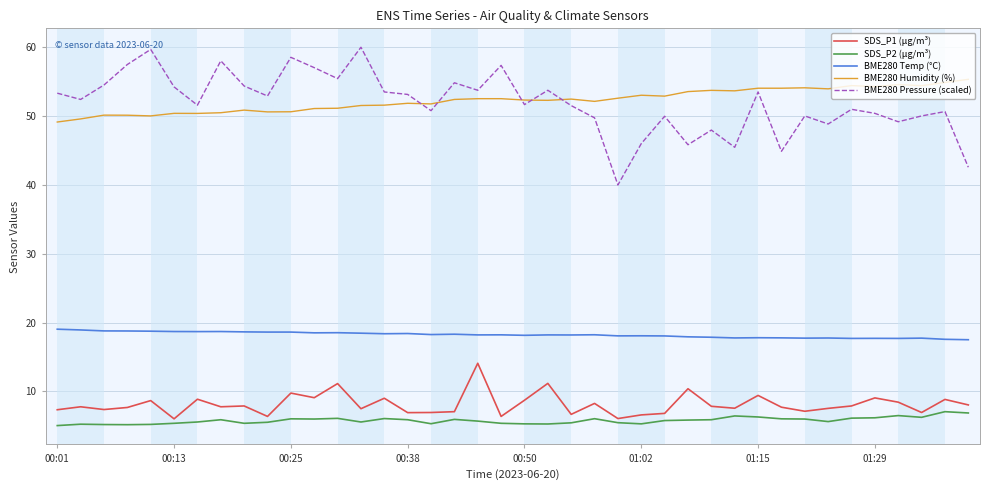

What is the maximum value for BME280 Humidity (%)?

55.3